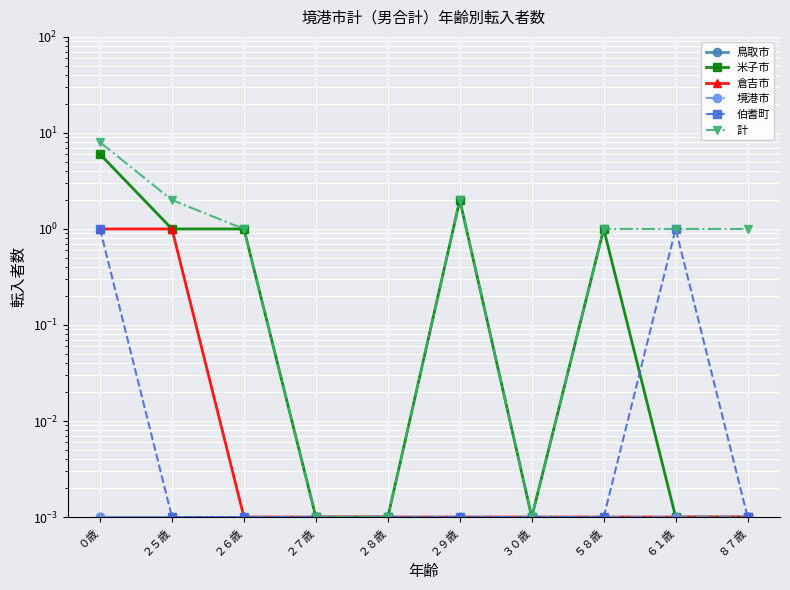

Where does the 米子市 series first go above 1?

０歳